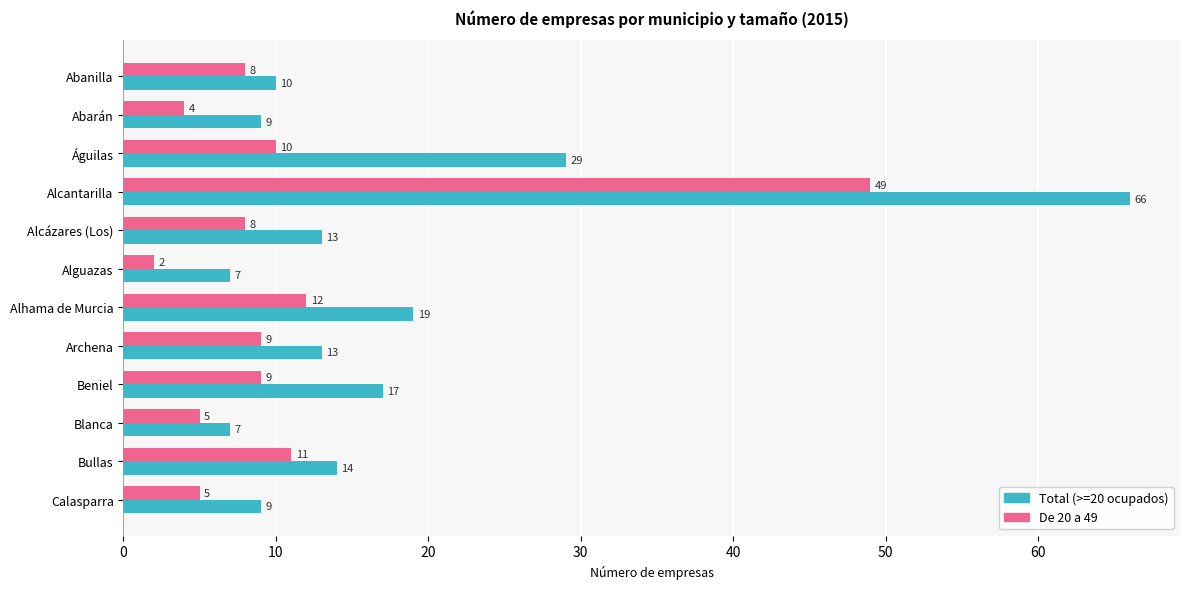

How many categories are shown in the chart?

12